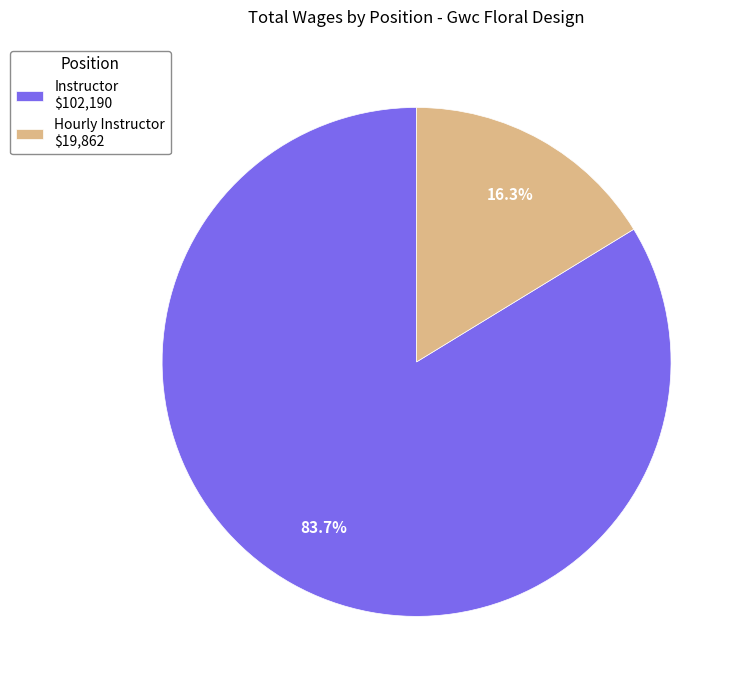

How many slices are in this pie chart?

2